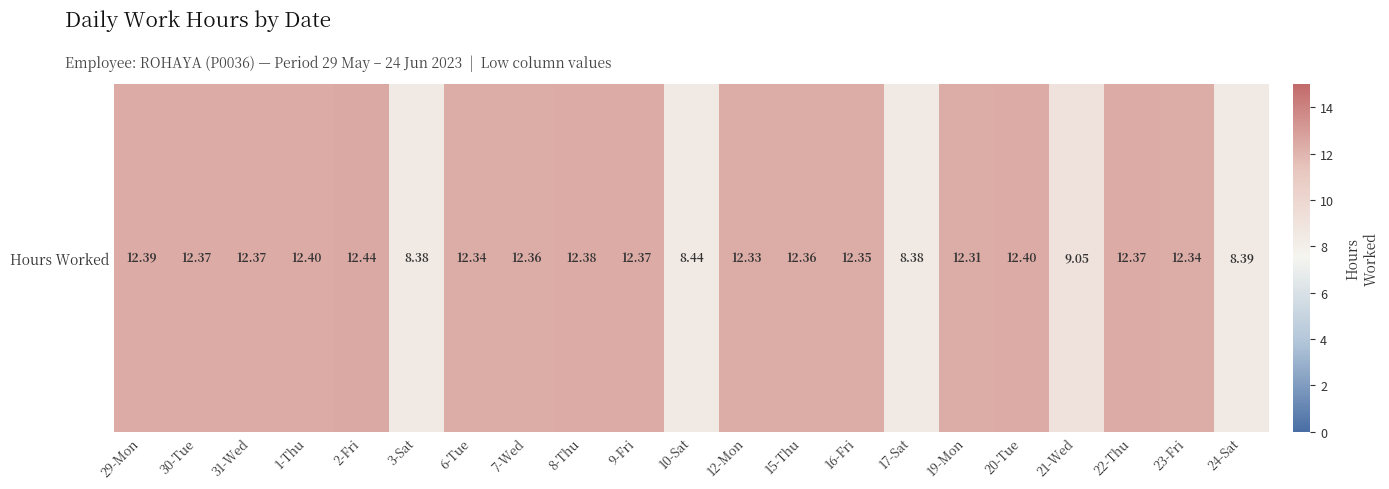

The value at 23-Fri is 18.3. True or false?

False